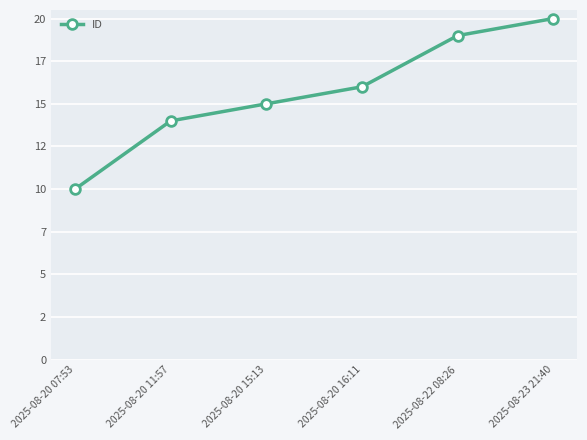

Rank the categories by value from highest to lowest.

2025-08-23 21:40, 2025-08-22 08:26, 2025-08-20 16:11, 2025-08-20 15:13, 2025-08-20 11:57, 2025-08-20 07:53